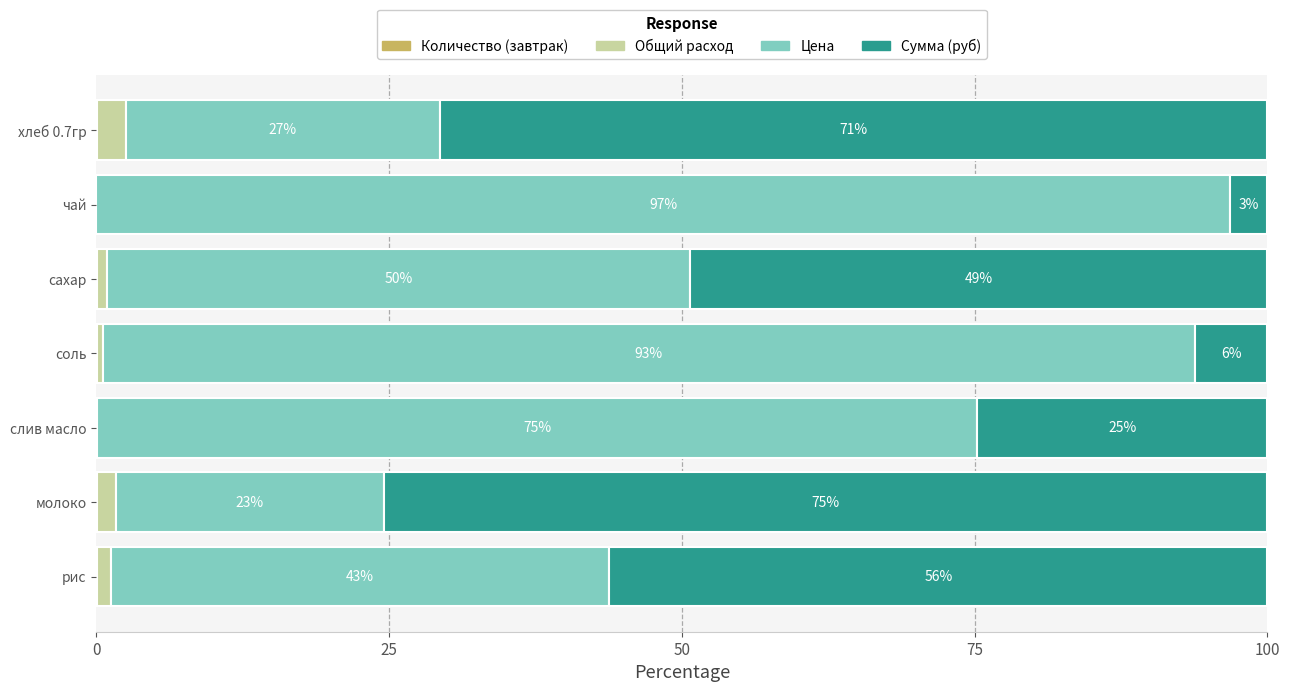

Count the number of data series in this chart.

4